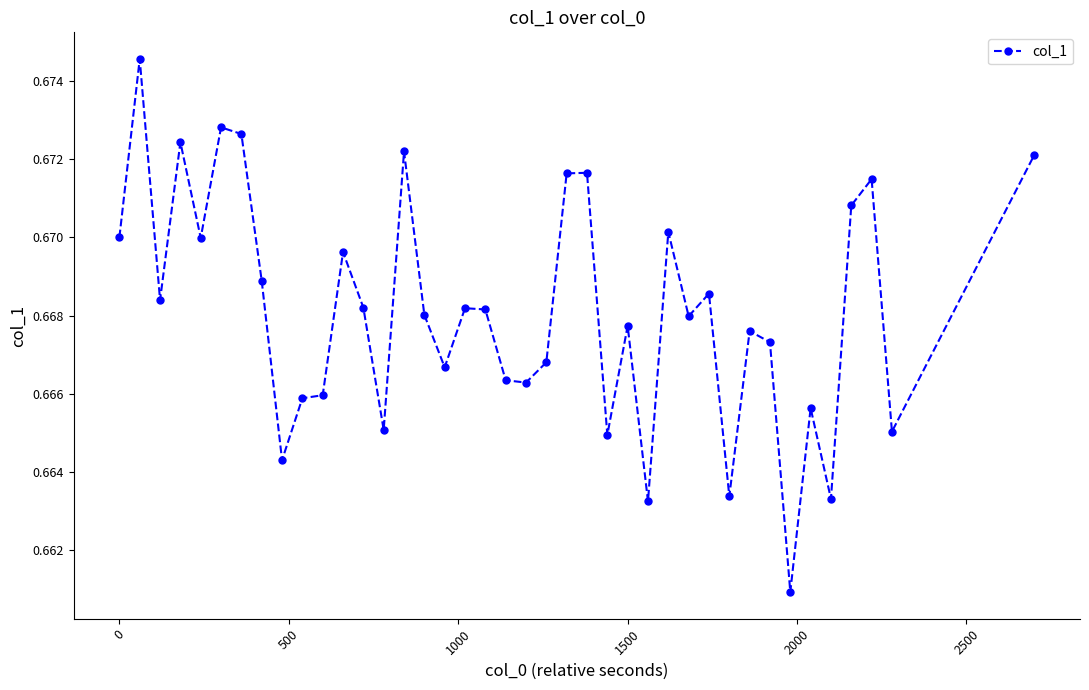

How many categories are shown in the chart?

40